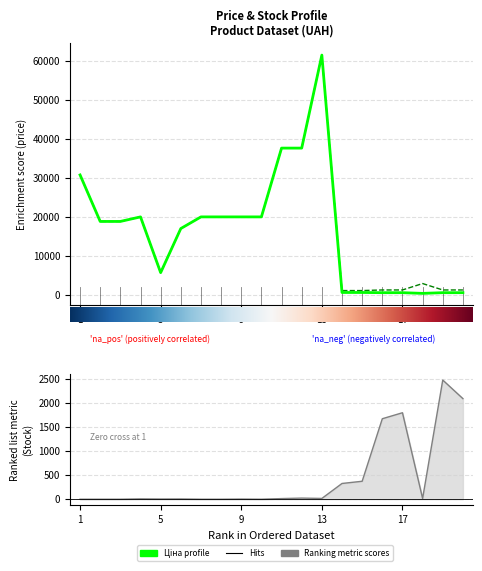

True or false: Доп. ціна has a value of 1081.7 at 14.

True